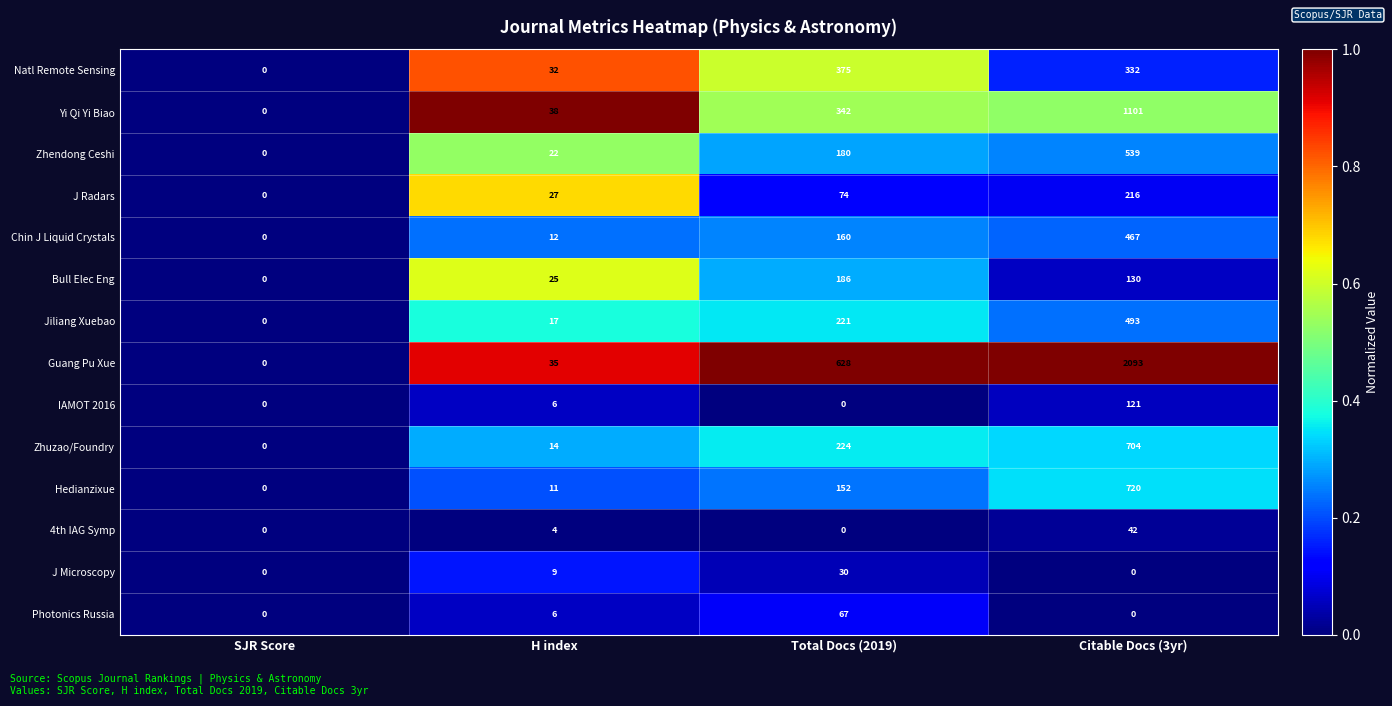

Which series has the largest total across all categories?

Guang Pu Xue